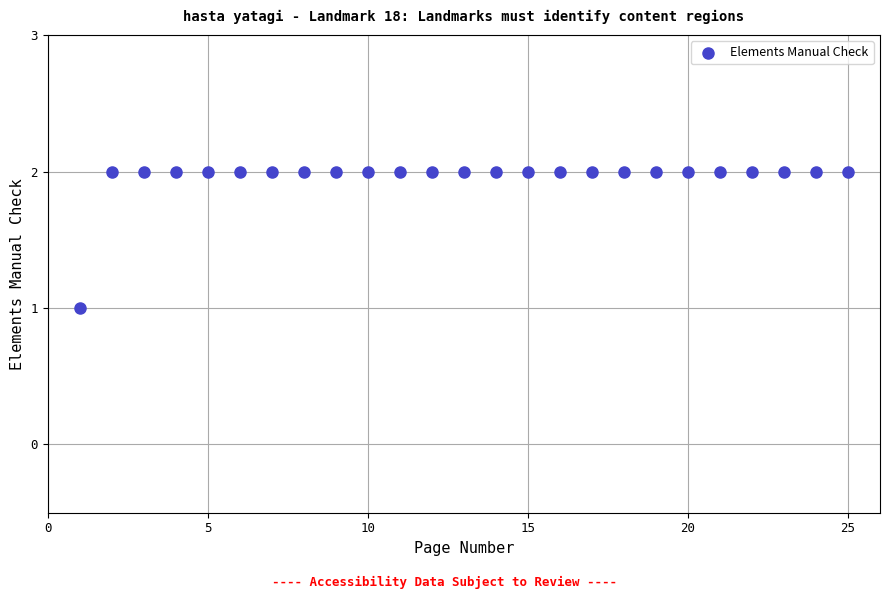

What is the range of X values (max minus min)?

24